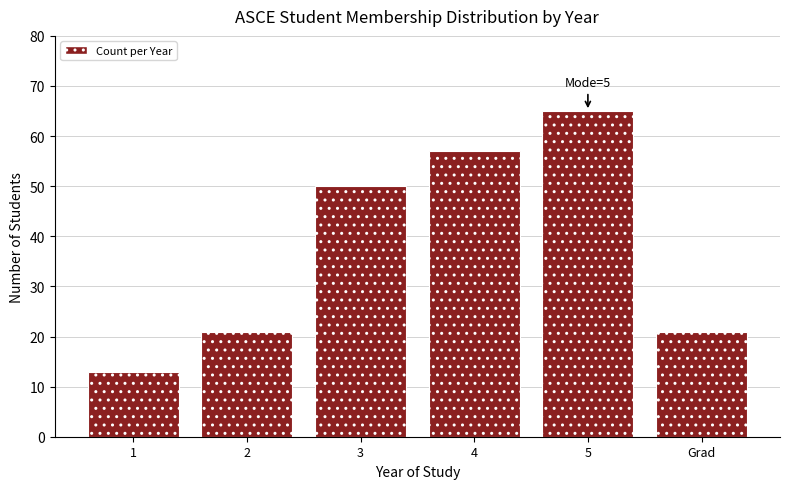

Reading right to left, what are all the values shown in this chart?

21	65	57	50	21	13